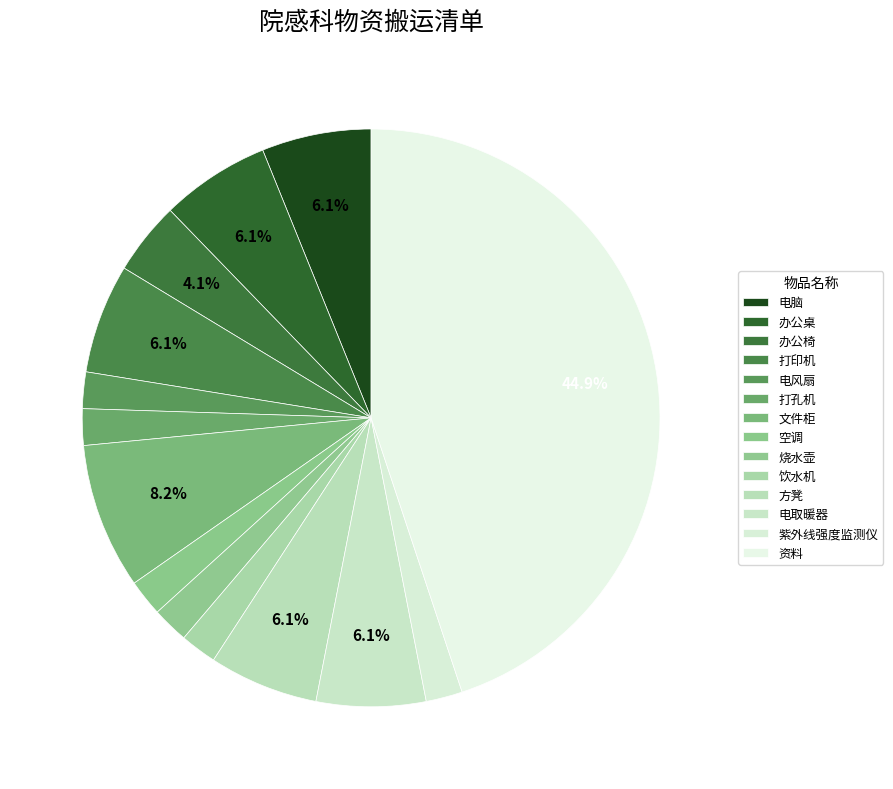

Which slice is the smallest?

电风扇